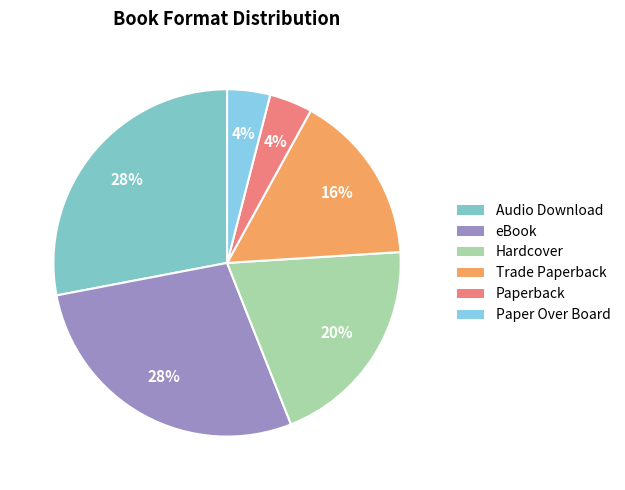

The Audio Download slice represents 41% of the pie. True or false?

False